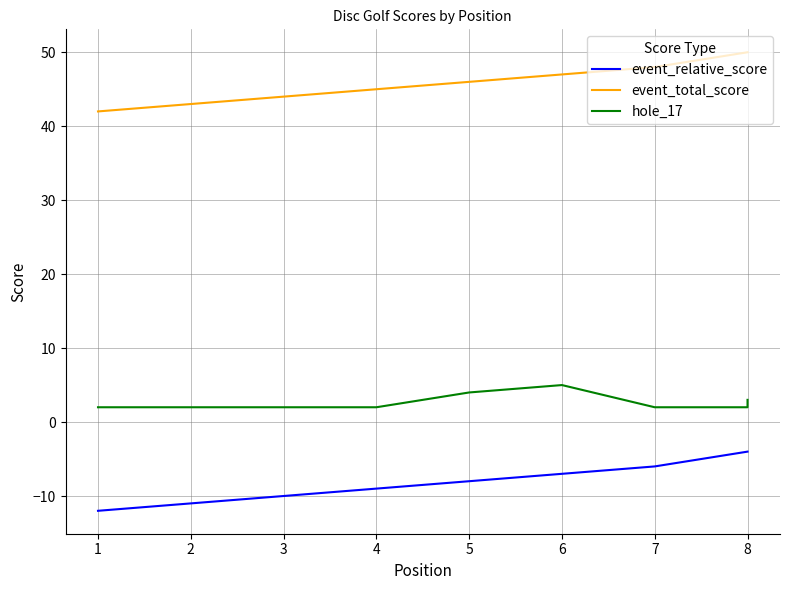

Rank the series by their average value, from highest to lowest.

event_total_score, hole_17, event_relative_score